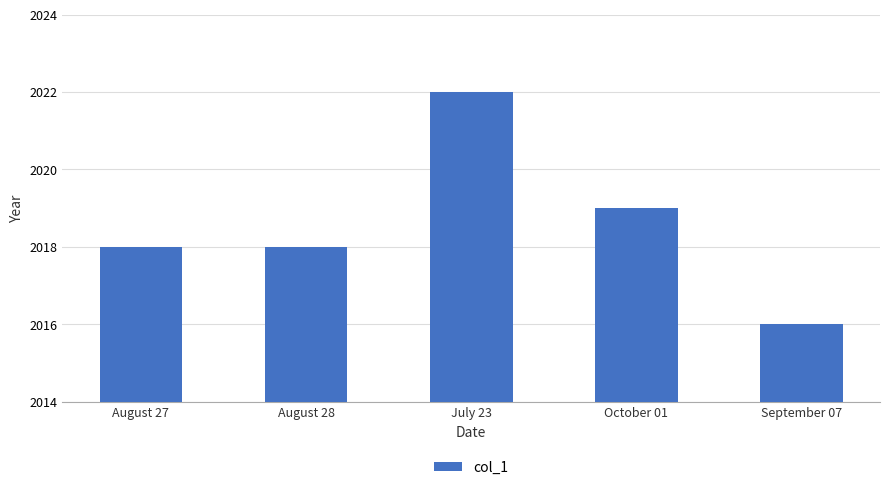

What is the label of the 4th bar from the right?

August 28